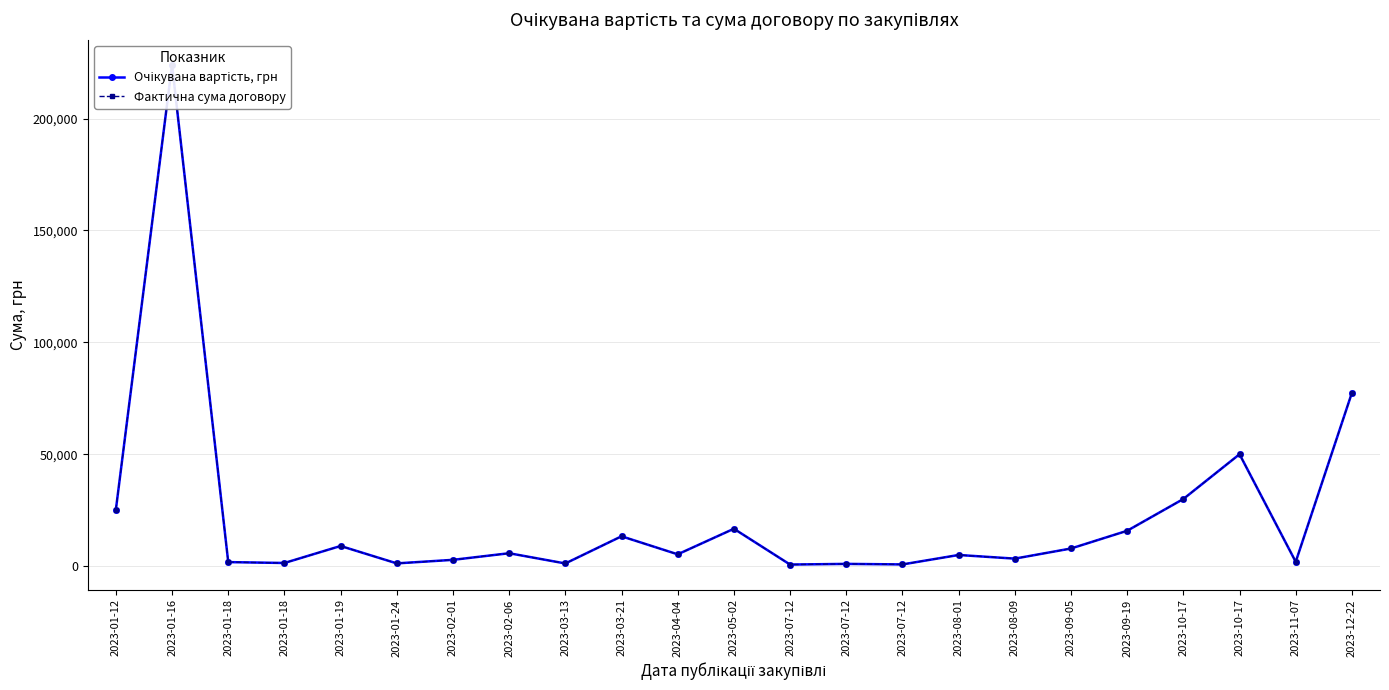

Rank the series by their maximum value, from lowest to highest.

Очікувана вартість, грн, Фактична сума договору